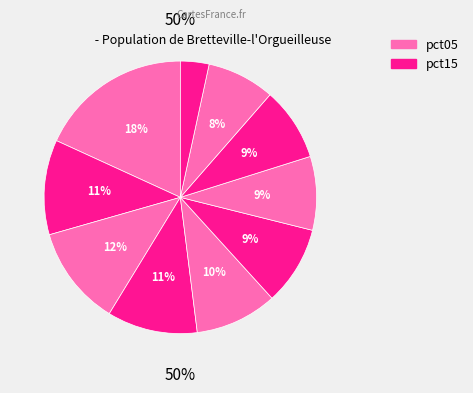

How many segments does this pie chart have?

10